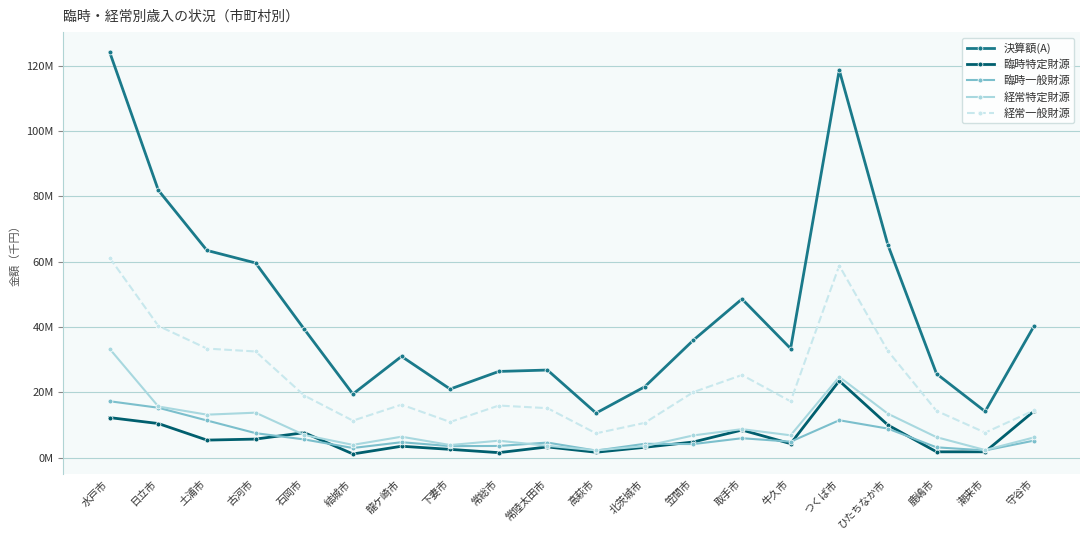

What is the difference between the maximum and minimum values in the 臨時特定財源 series?

22376436